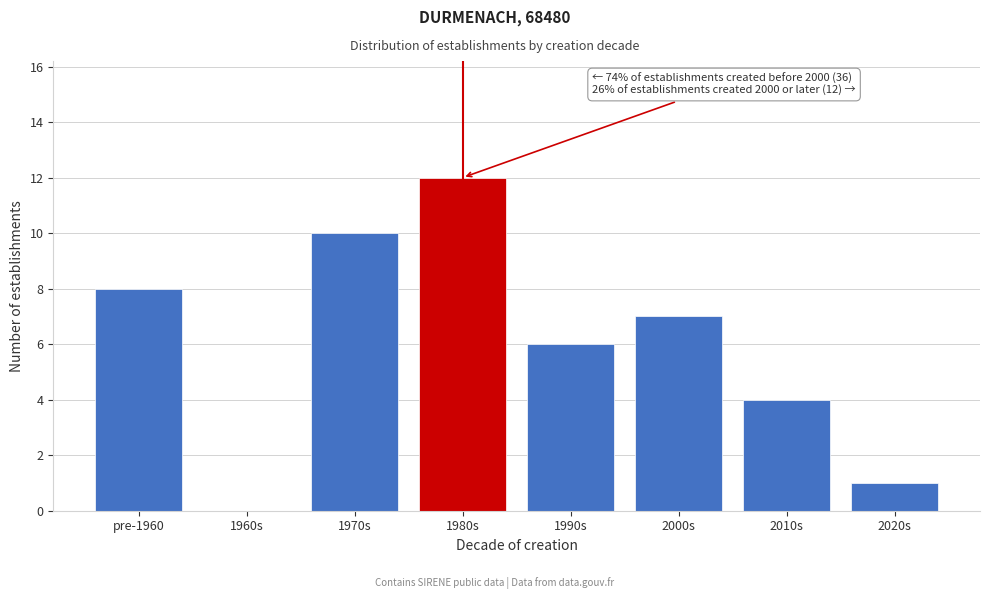

Reading left to right, what are all the values shown in this chart?

pre-1960=8	1960s=0	1970s=10	1980s=12	1990s=6	2000s=7	2010s=4	2020s=1